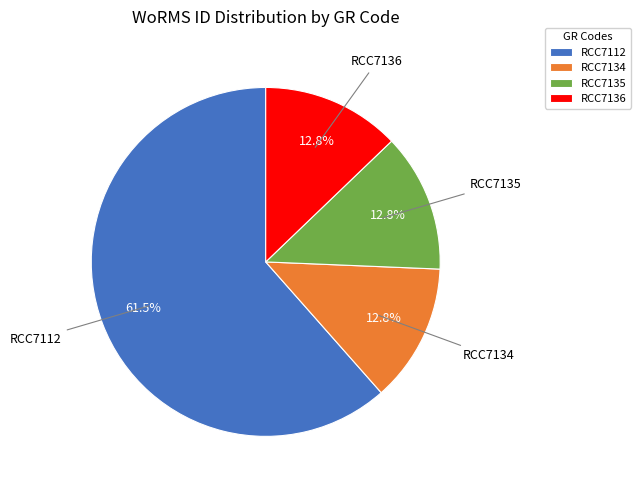

To the nearest percent, what is the difference between the RCC7112 and RCC7136 slice percentages?

49%